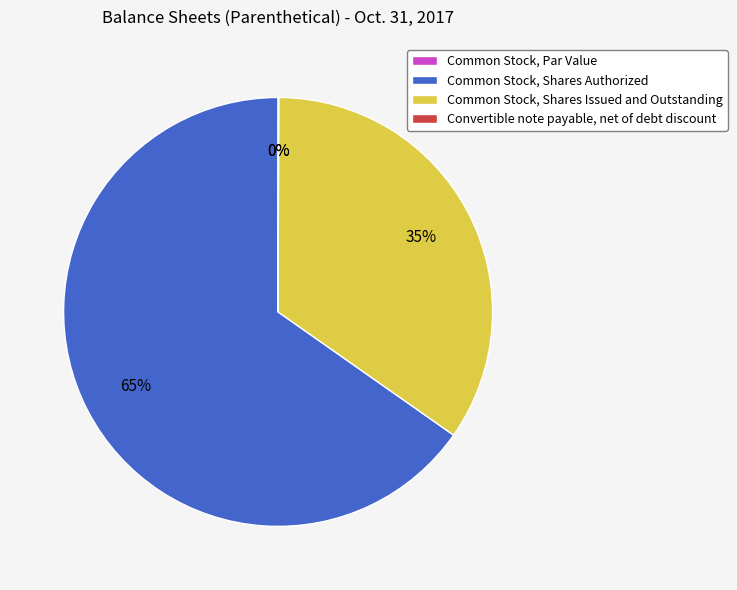

What is the change in value from Common Stock, Par Value to Common Stock, Shares Issued and Outstanding?

+132900000.0